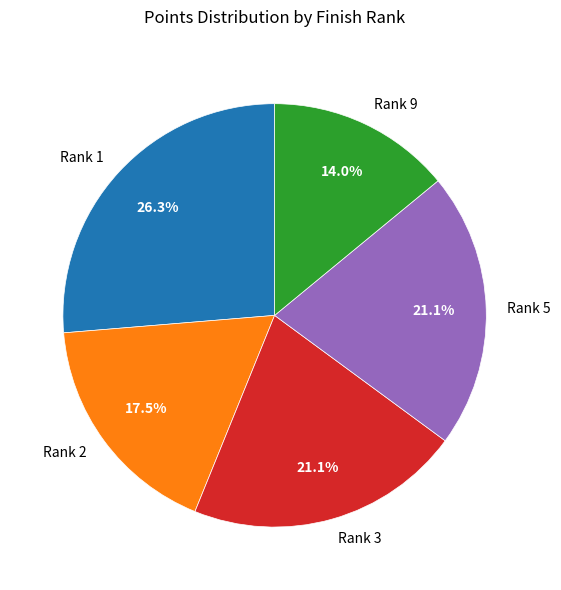

Between Rank 2 and Rank 1, which is larger?

Rank 1